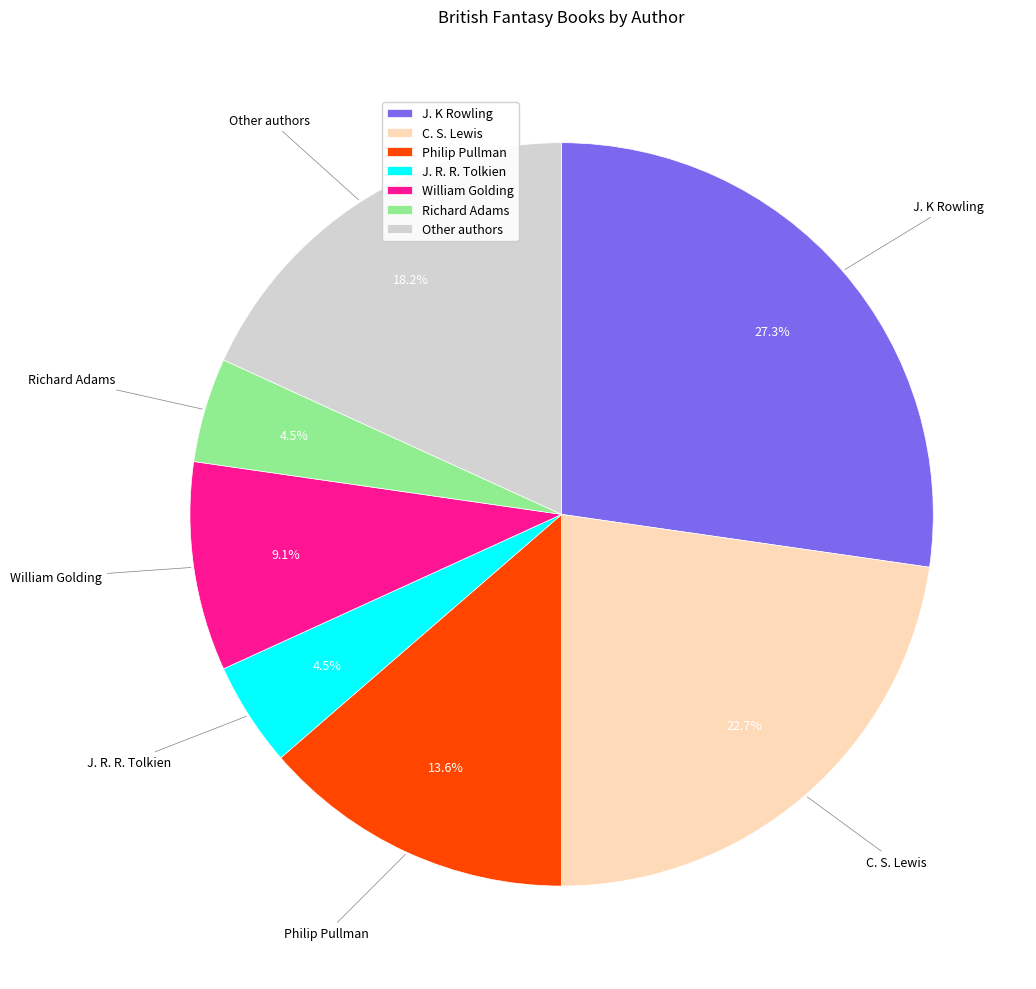

Which slice is the largest?

J. K Rowling